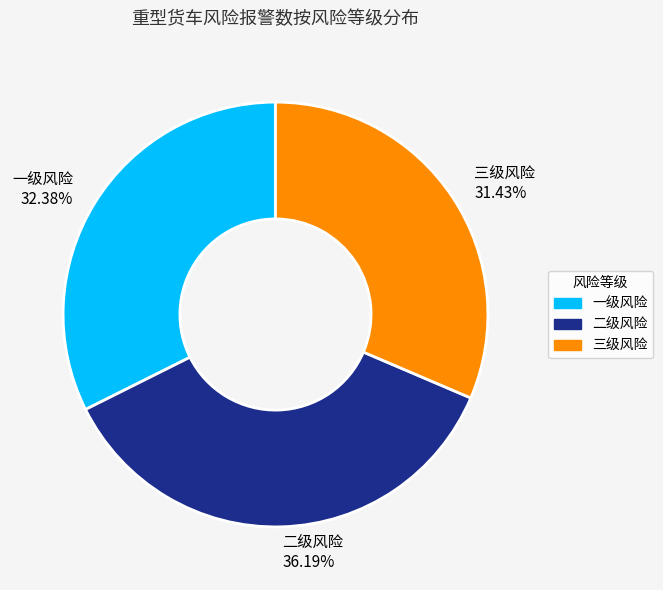

To the nearest percent, what is the combined percentage of 二级风险 and 一级风险?

69%